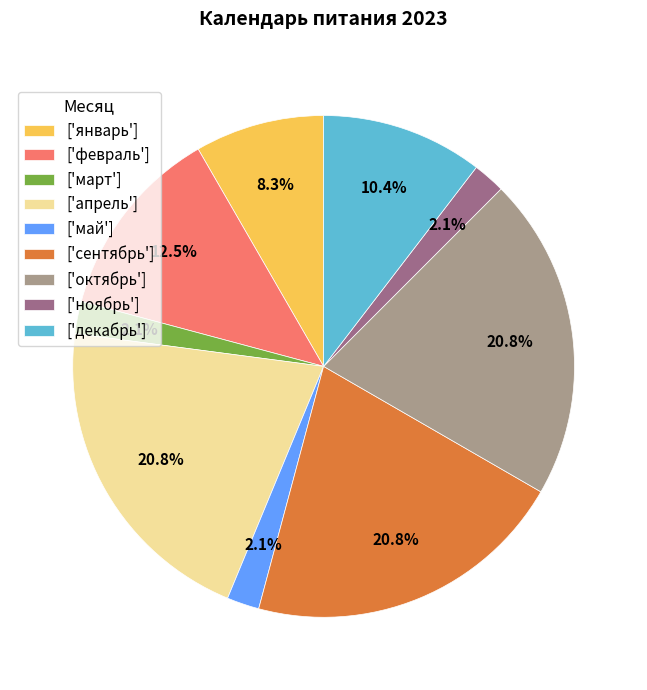

Is there any slice that represents more than half of the pie?

No